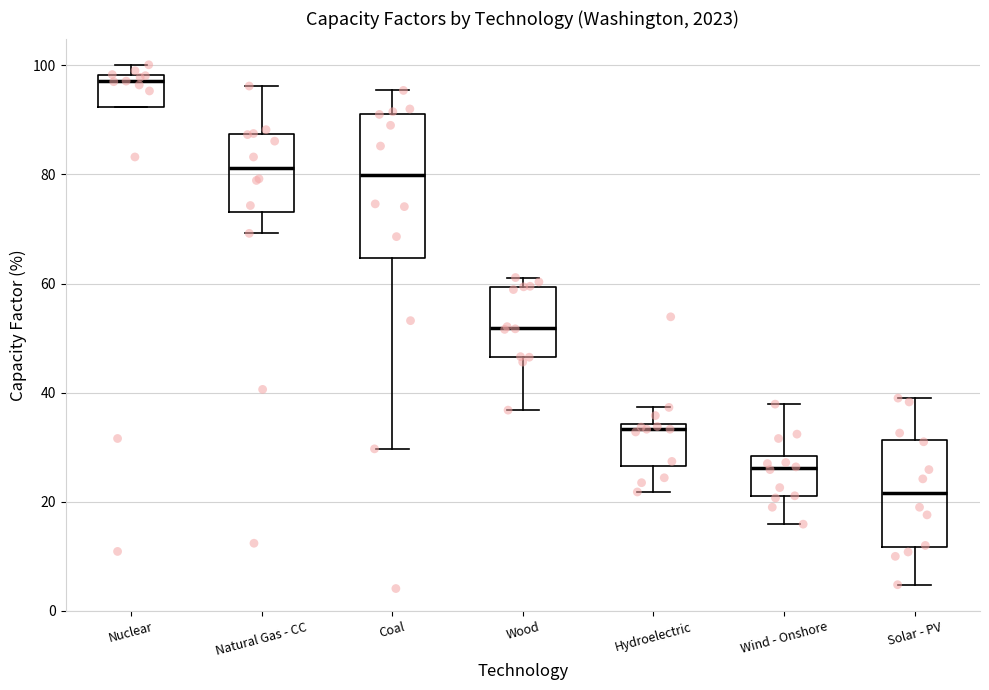

Which box has the lowest median line?

Solar - PV